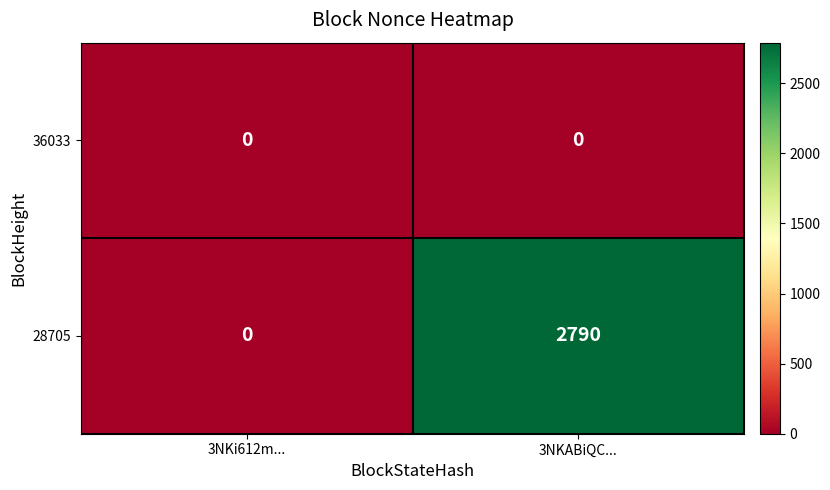

Reading left to right, what are all the values shown in this chart?

36033: 0	0
28705: 0	2790